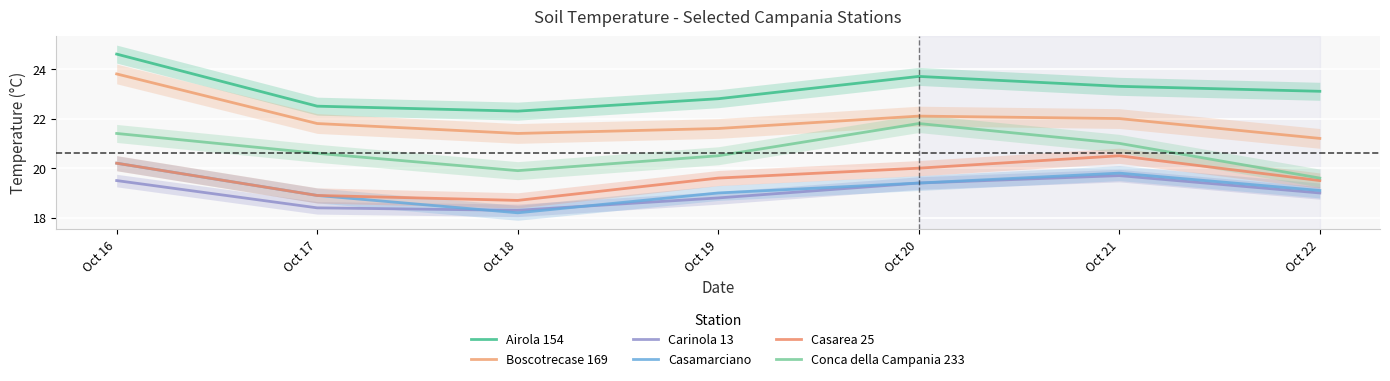

True or false: Casarea 25 and Carinola 13 cross at least once.

False